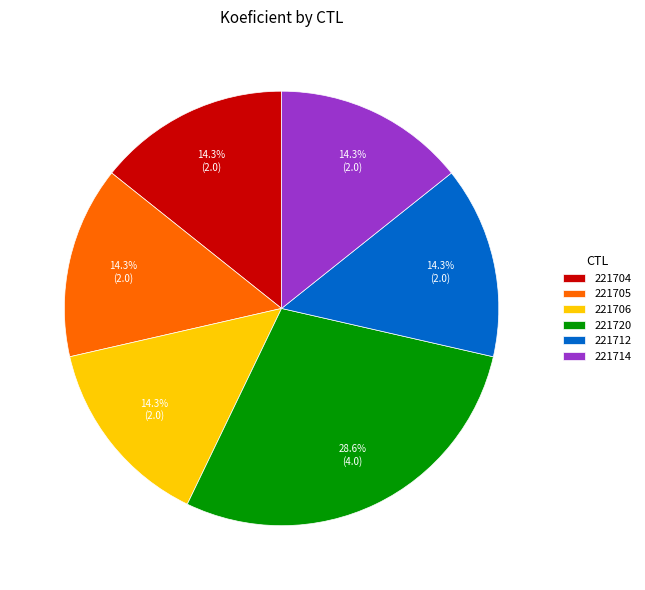

Combined, do 221704 and 221705 account for over 50%?

No